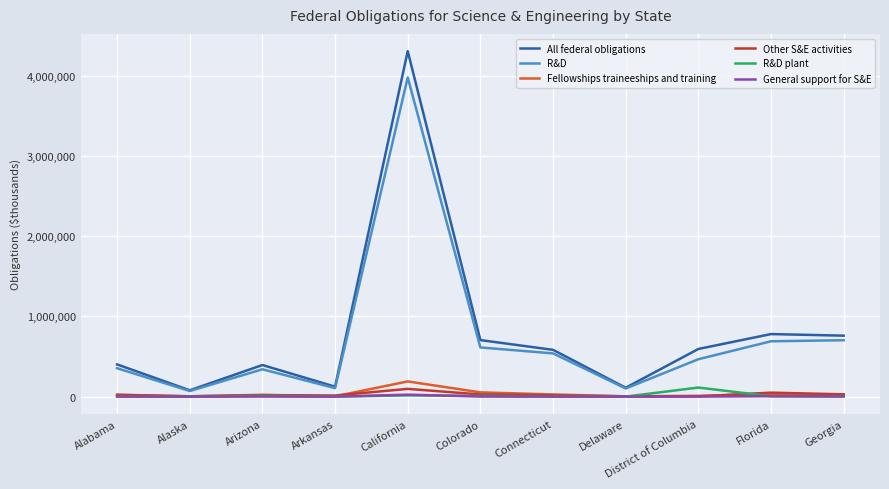

Which label corresponds to the largest value in the chart?

California